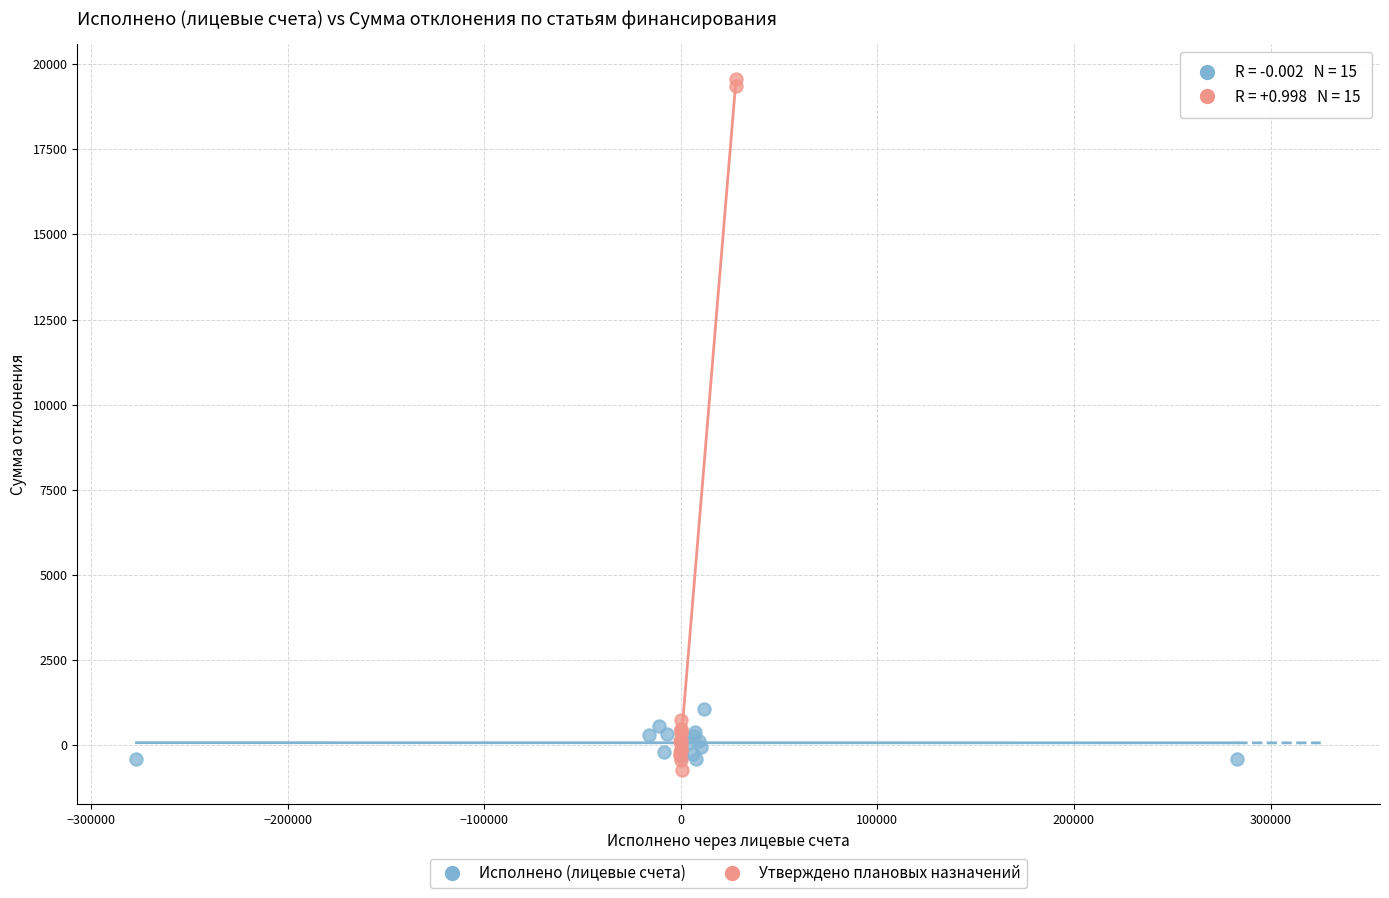

Which series reaches the maximum Y coordinate?

Утверждено плановых назначений